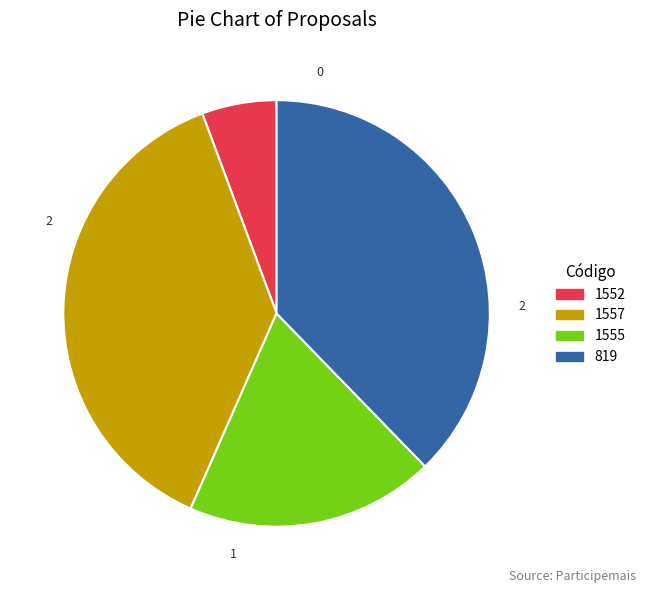

Does 1557 account for over 50% of the chart?

No